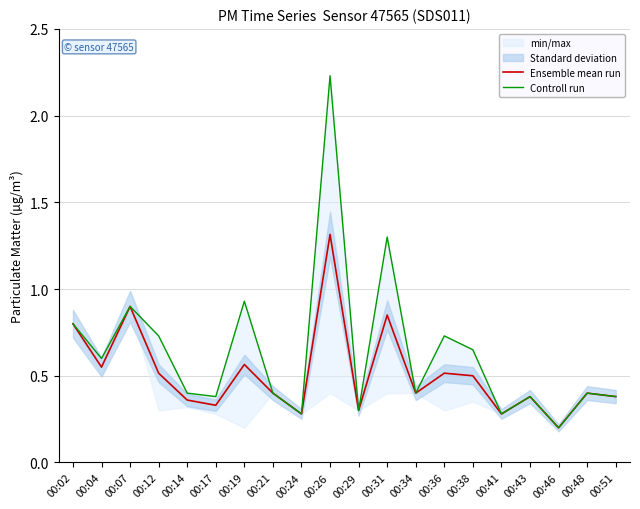

Which series has the widest spread of values?

Controll run